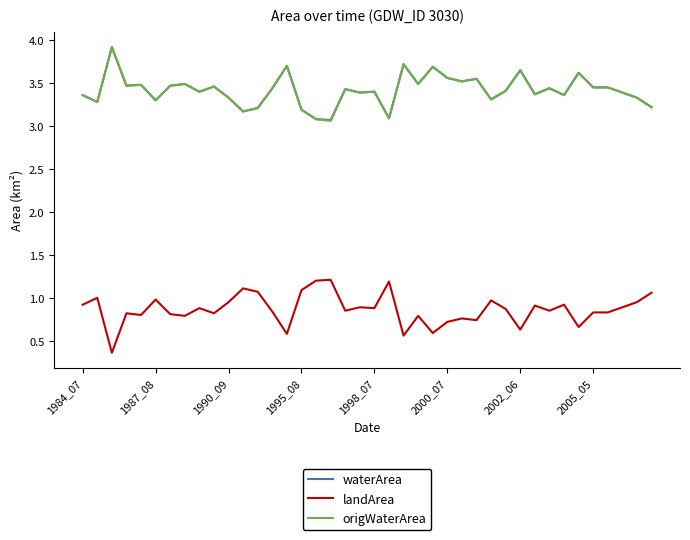

True or false: origWaterArea and landArea intersect in this chart.

False